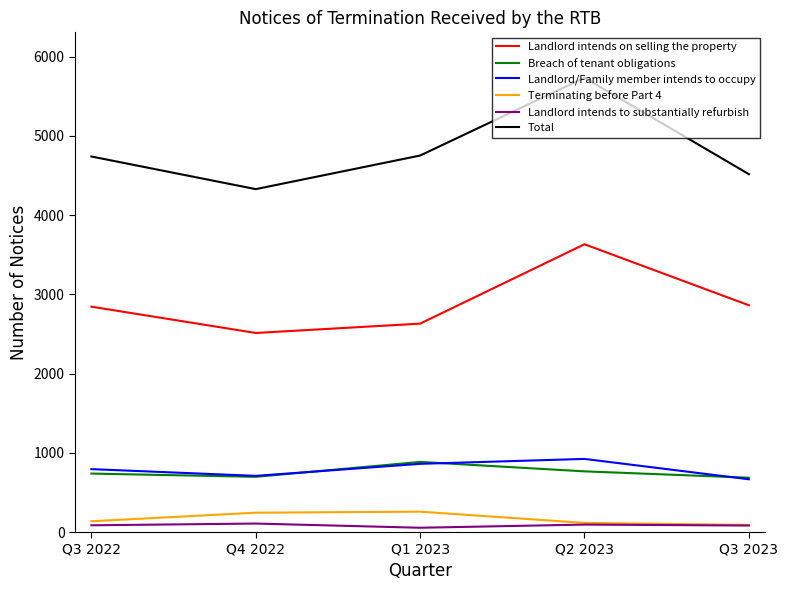

Which series has the widest spread of values?

Total